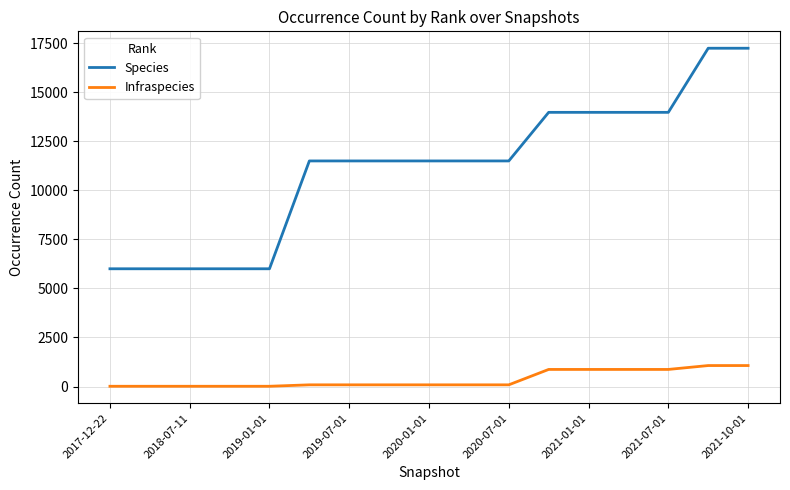

True or false: Infraspecies and Species cross at least once.

False